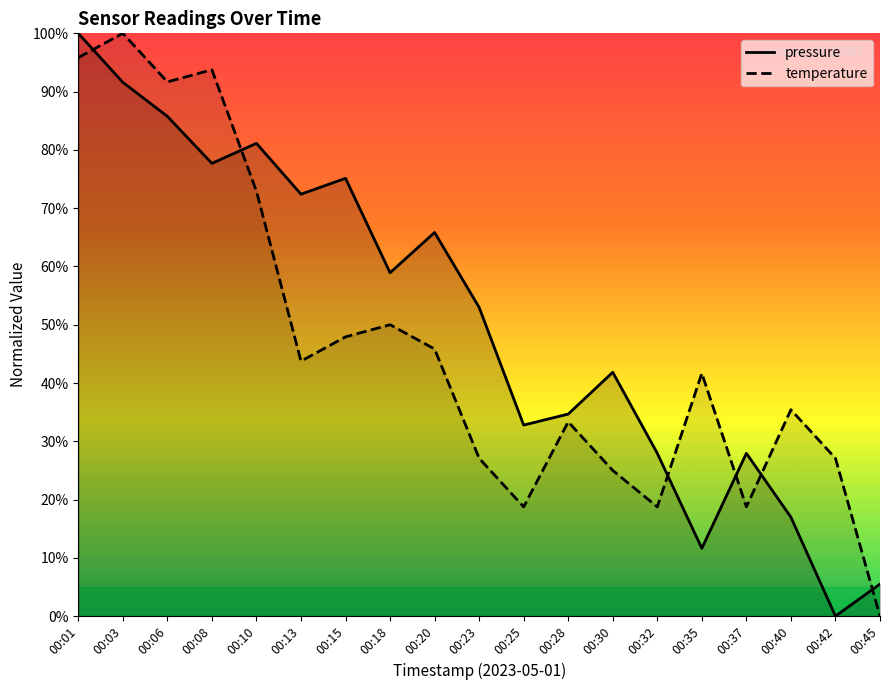

Where is pressure nearest to the value 50?

00:23